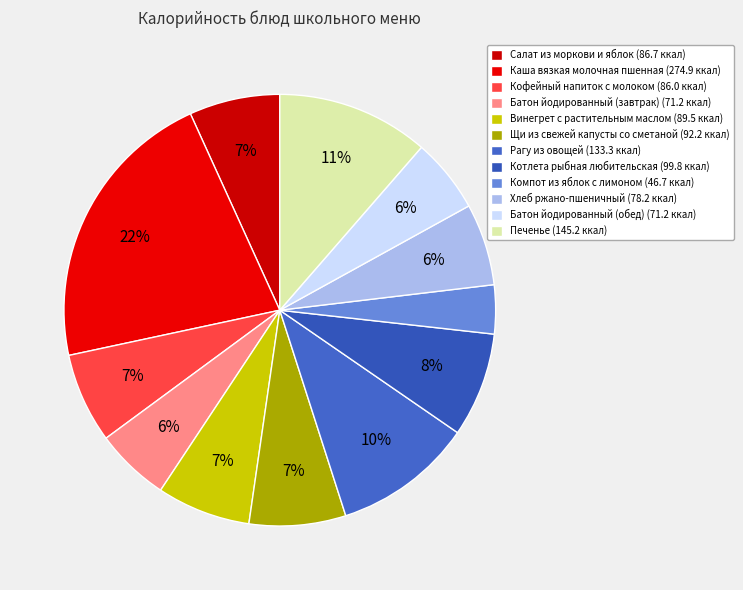

Does any single category account for the majority?

No